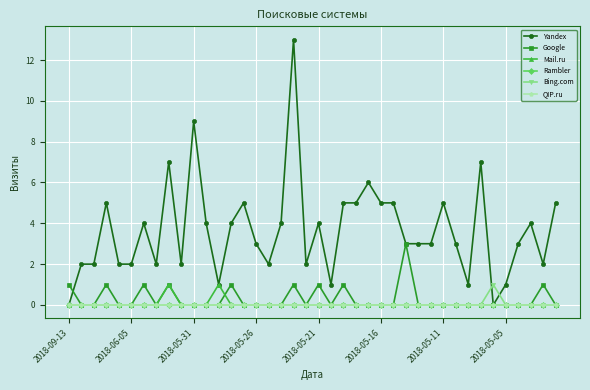

Does the chart have visible grid lines?

Yes